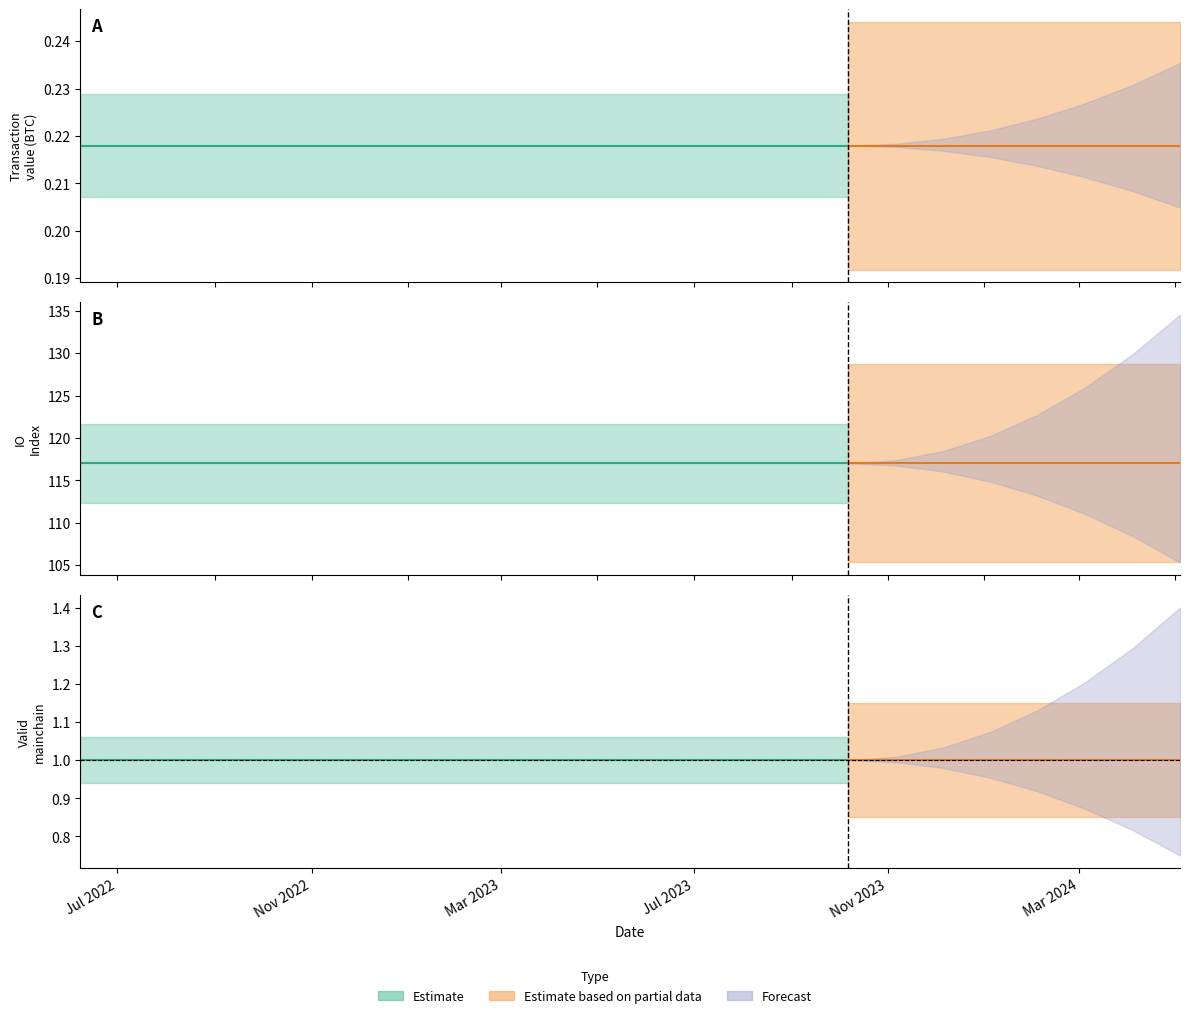

Is this an area chart (filled region under the line)?

No